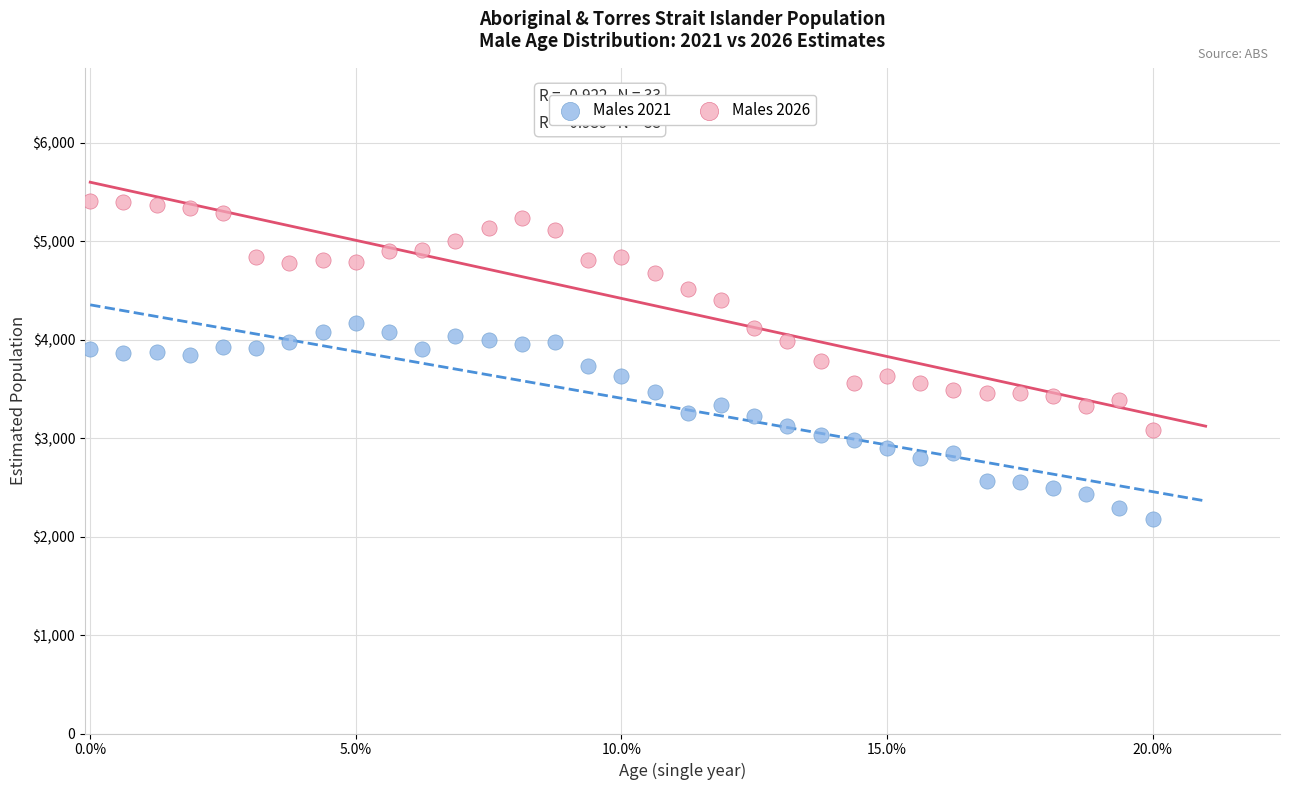

What are all the series names shown in the legend?

Males 2021, Males 2026